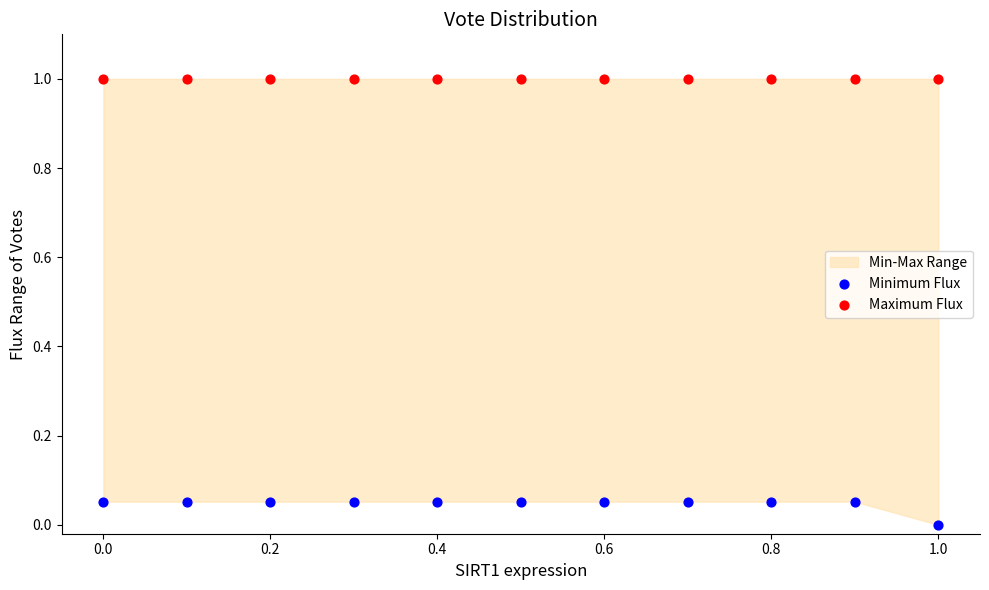

Which series reaches the maximum Y coordinate?

Maximum Flux